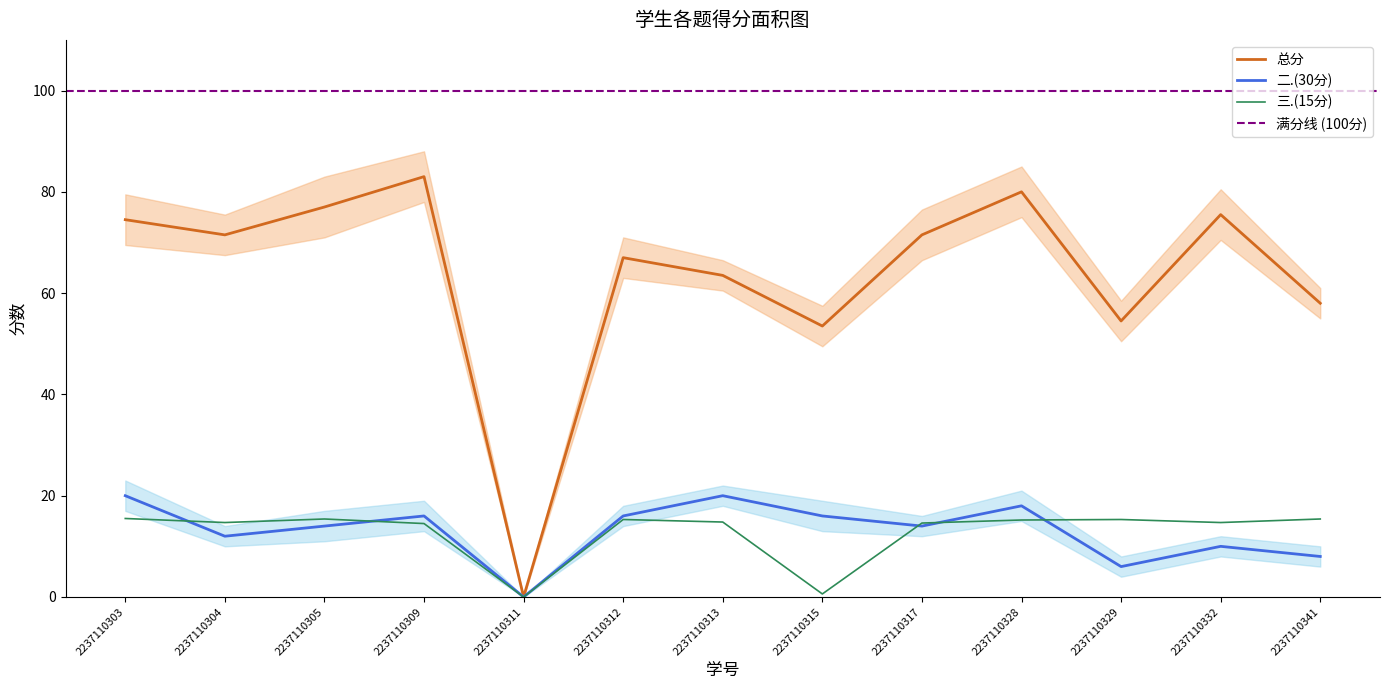

Reading left to right, list all the values displayed in this chart.

总分: 74.5	71.5	77.0	83.0	0.0	67.0	63.5	53.5	71.5	80.0	54.5	75.5	58.0
二.(30分): 20.0	12.0	14.0	16.0	0.0	16.0	20.0	16.0	14.0	18.0	6.0	10.0	8.0
三.(15分): 15.5	14.7	15.4	14.5	0.0	15.3	14.8	0.6	14.6	15.2	15.3	14.7	15.4